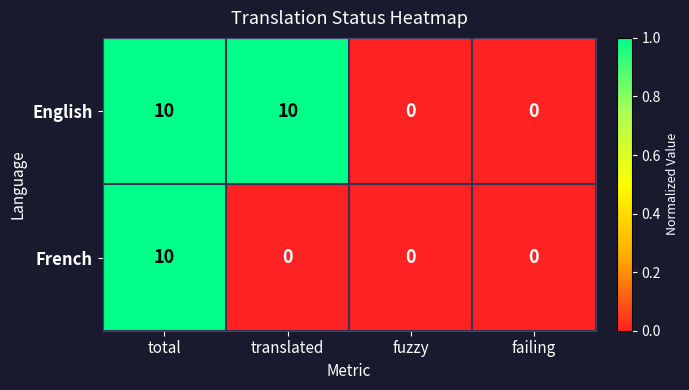

Count the number of categories in the chart.

4